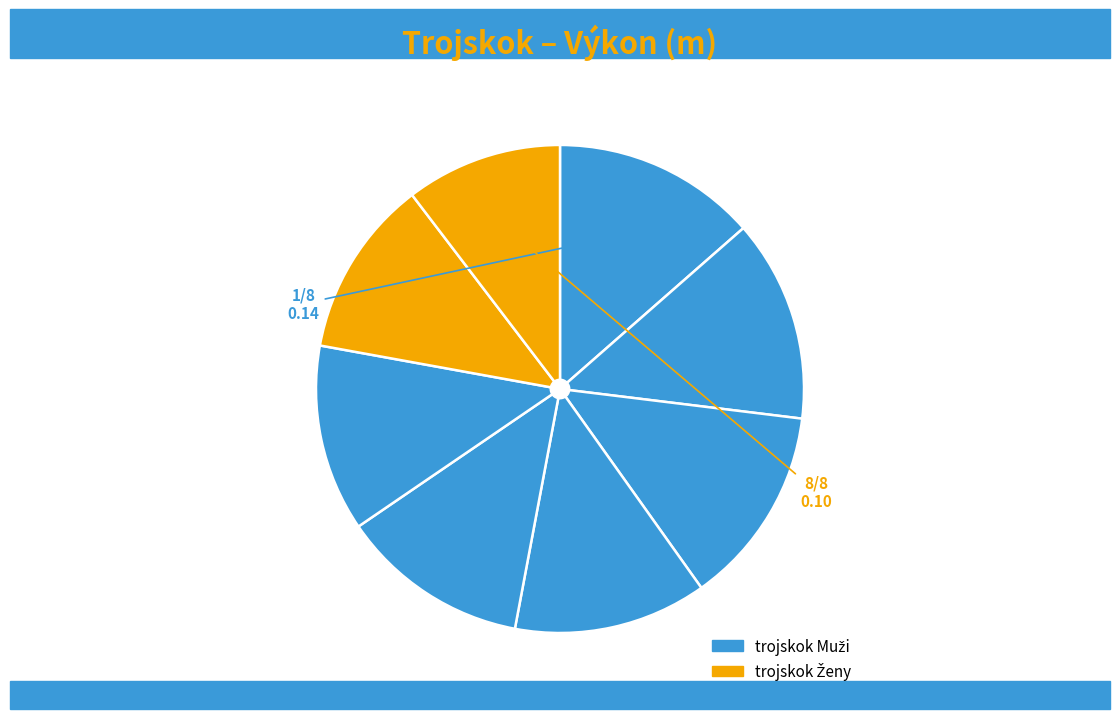

Count the number of slices in the pie.

8